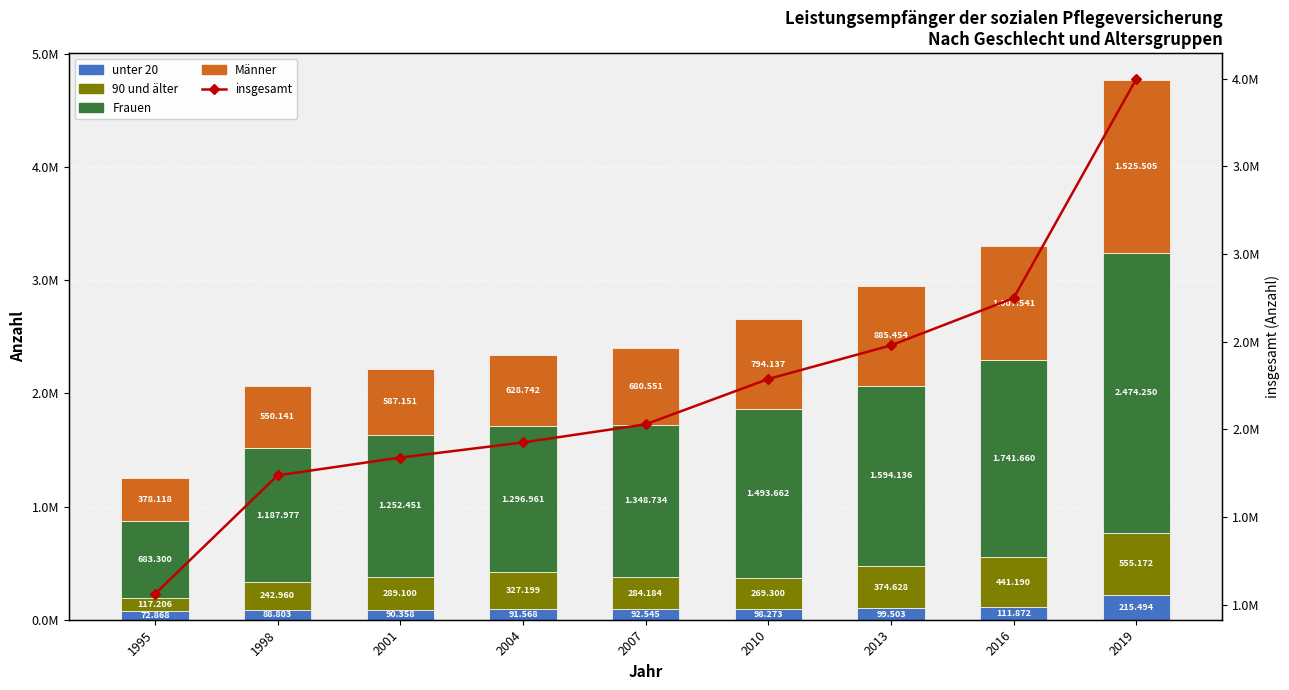

The value of unter 20 at 1995 is 43202. True or false?

False